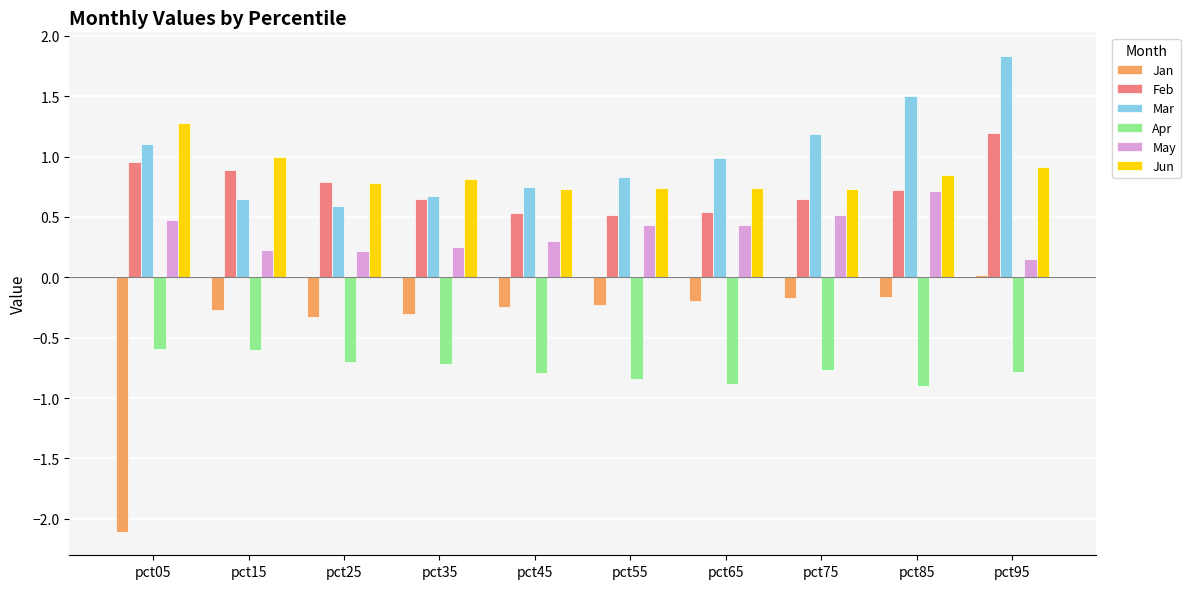

How many data points in Jan are less than 0?

9